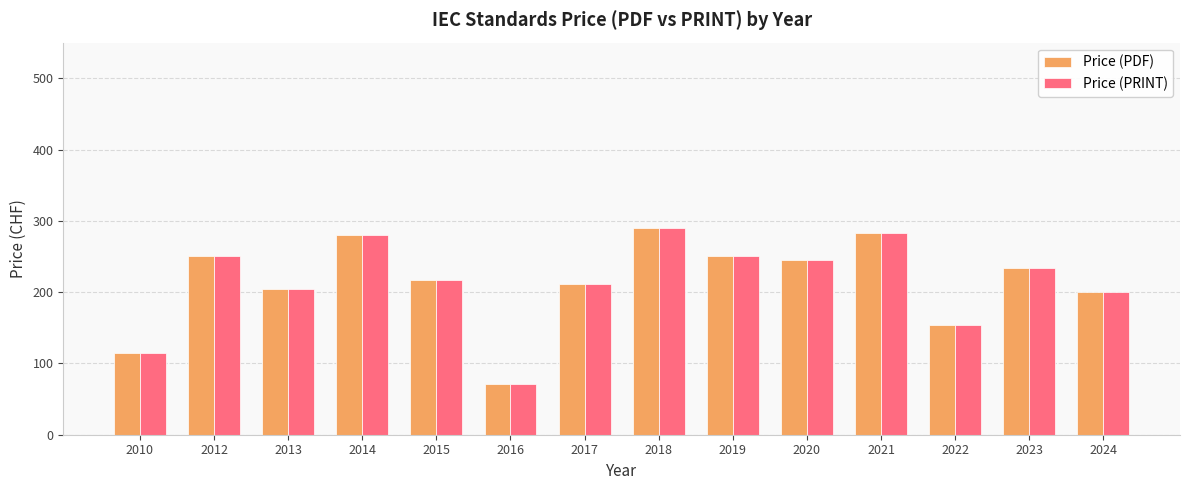

How many bars are there in total?

28